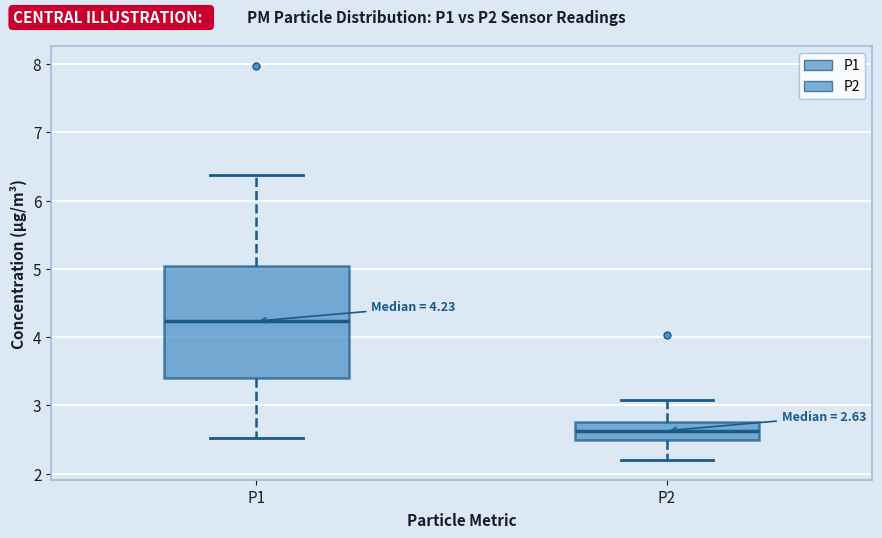

Which box is the tallest, from its lower edge to its upper edge?

P1